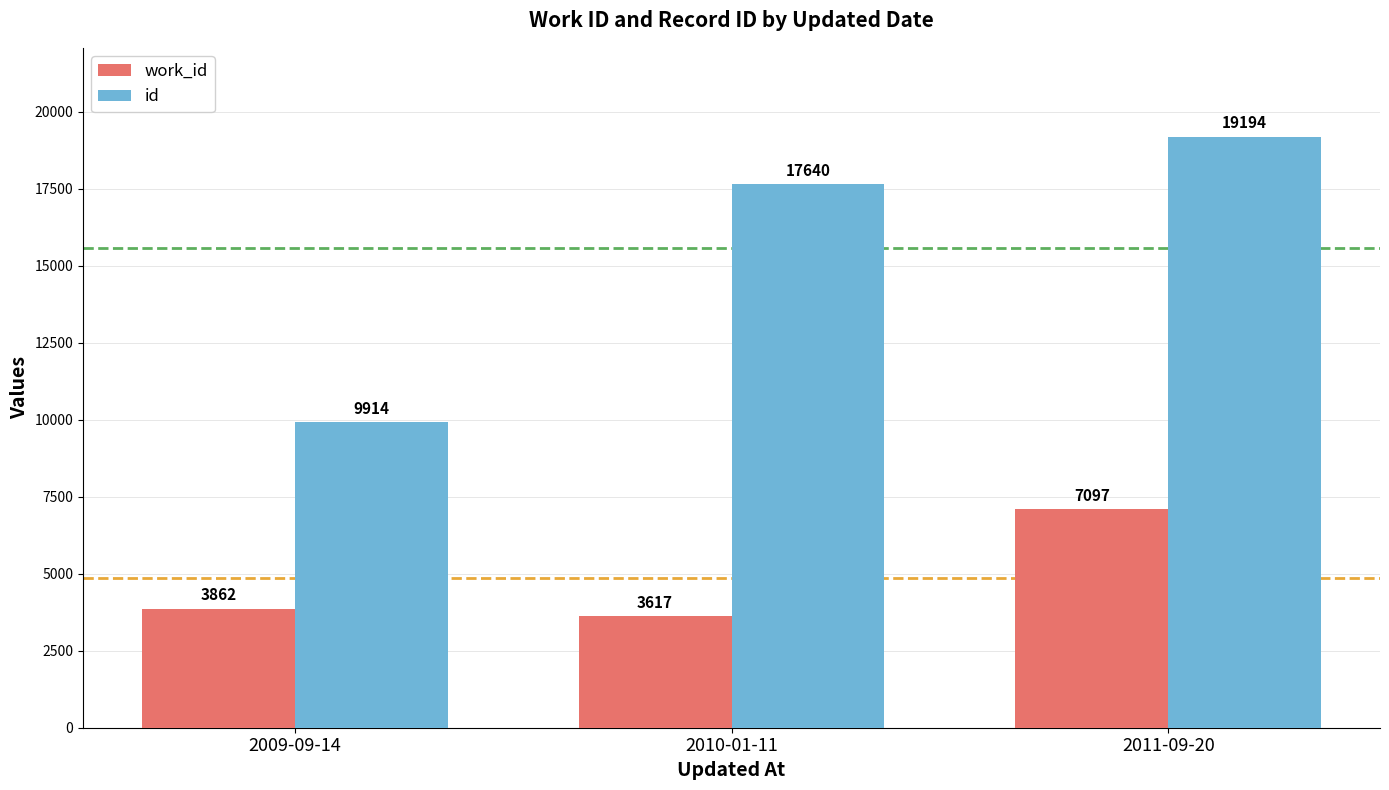

List the series in order of their peak value, lowest first.

work_id, id